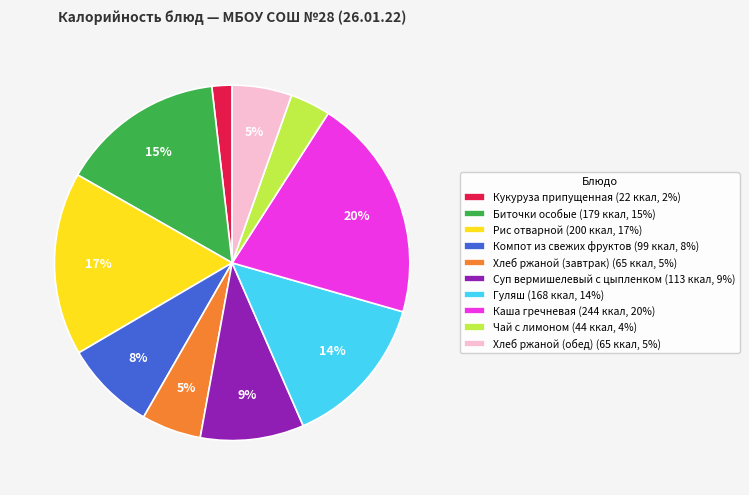

Does Биточки особые account for over 50% of the chart?

No